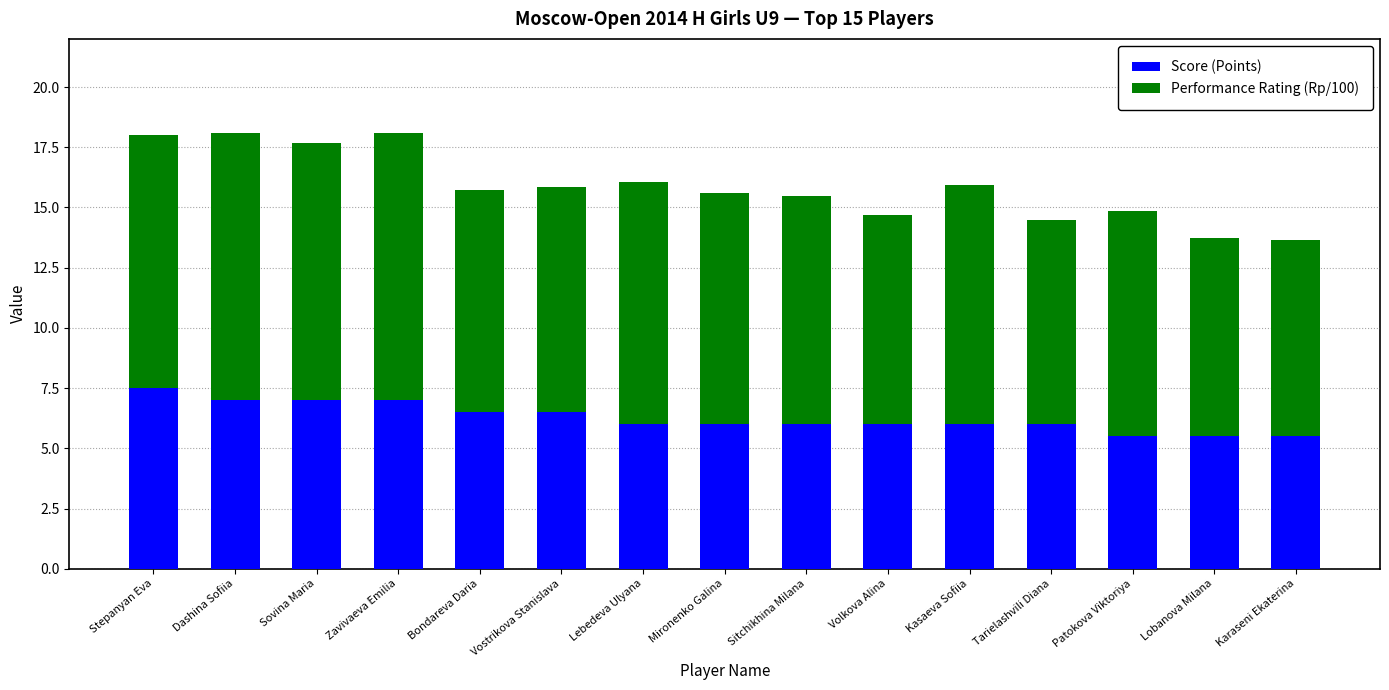

What is the difference between the second highest and minimum values in the Score (Points) series?

1.5